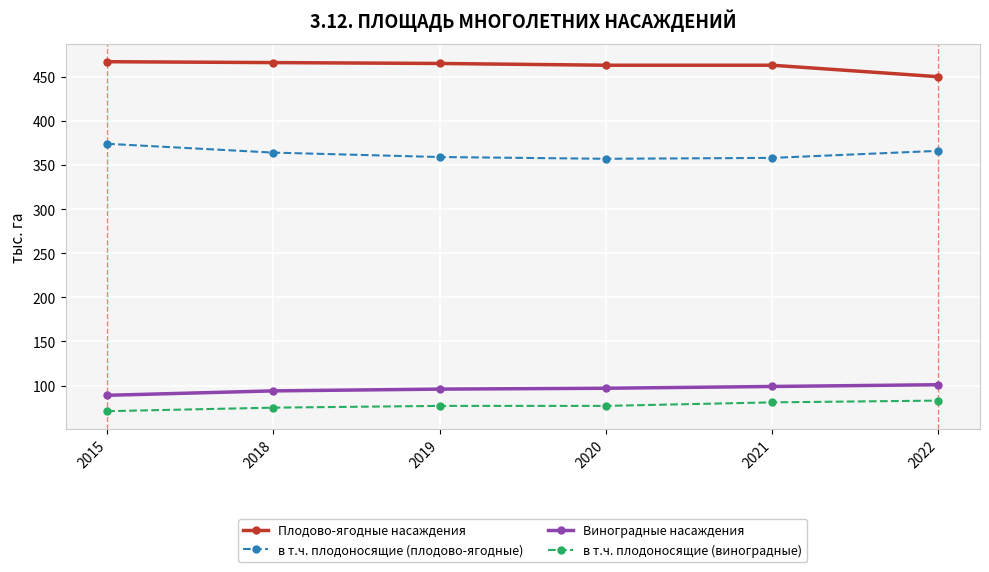

The value of Плодово-ягодные насаждения at 2018 is 312. True or false?

False